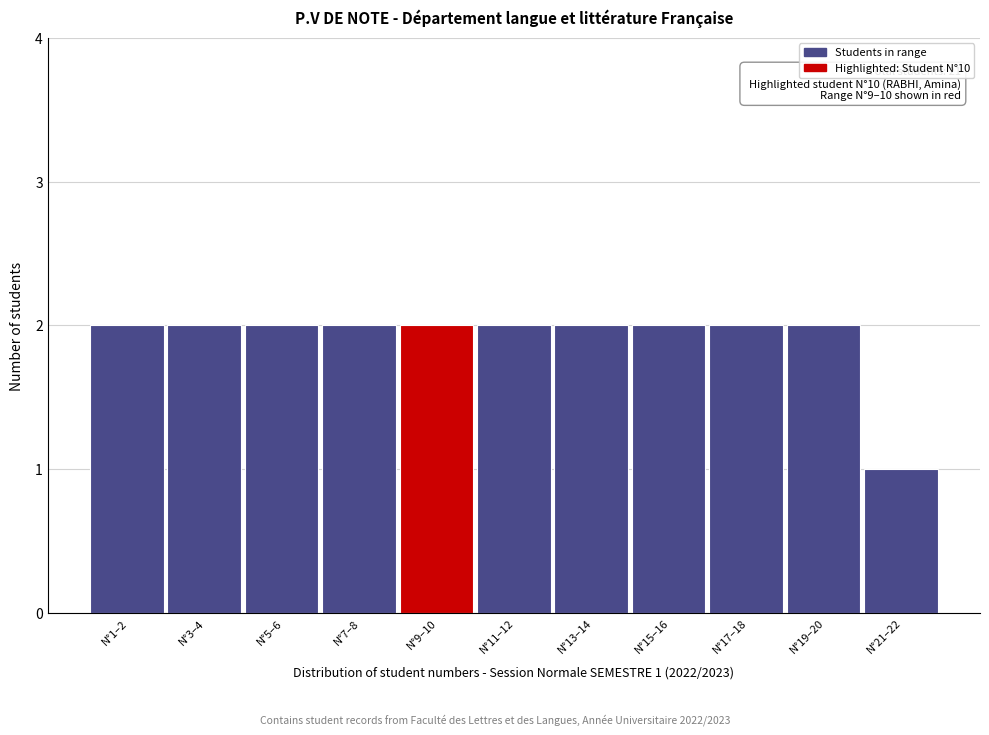

Reading left to right, list all the values displayed in this chart.

N°1–2=2	N°3–4=2	N°5–6=2	N°7–8=2	N°9–10=2	N°11–12=2	N°13–14=2	N°15–16=2	N°17–18=2	N°19–20=2	N°21–22=1